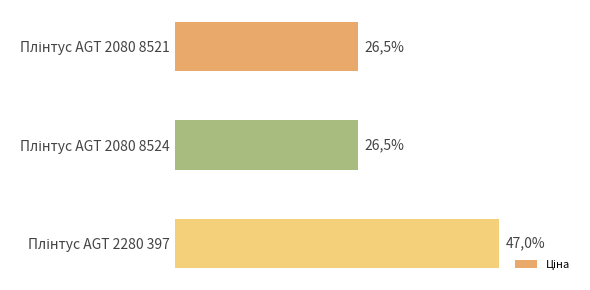

Does the chart contain any negative values?

No